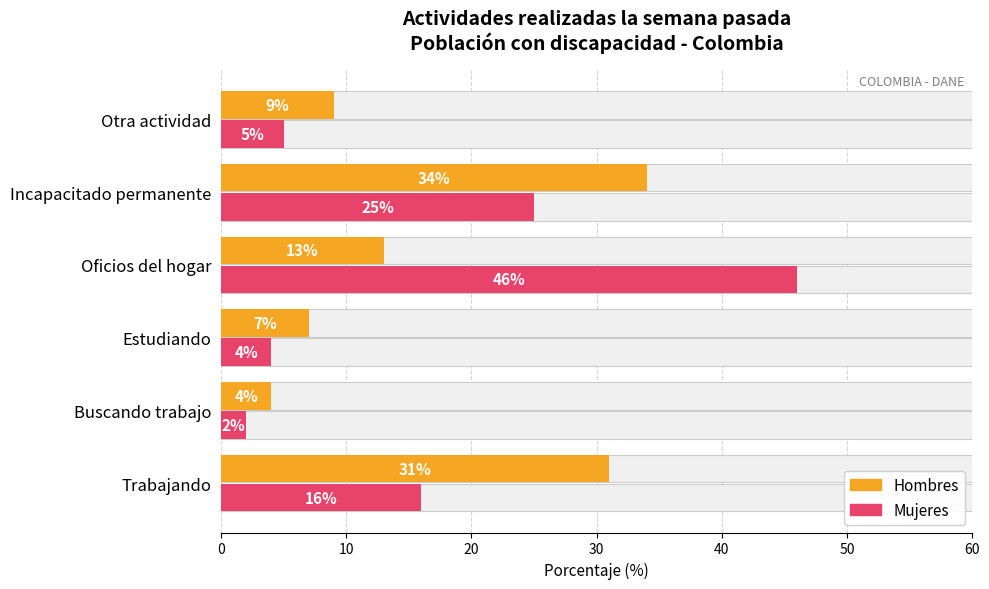

Which series has the largest range (max minus min)?

Mujeres